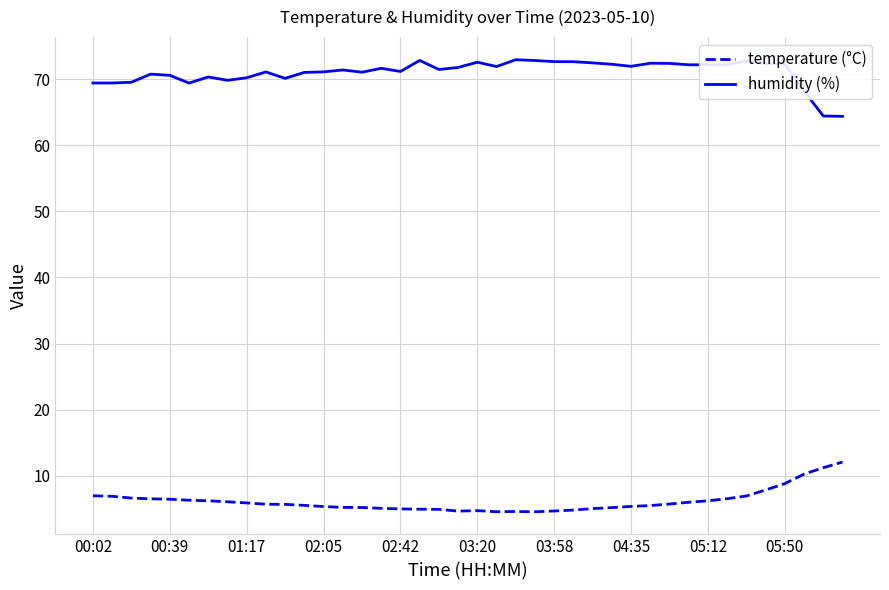

What are all the series names shown in the legend?

temperature (°C), humidity (%)